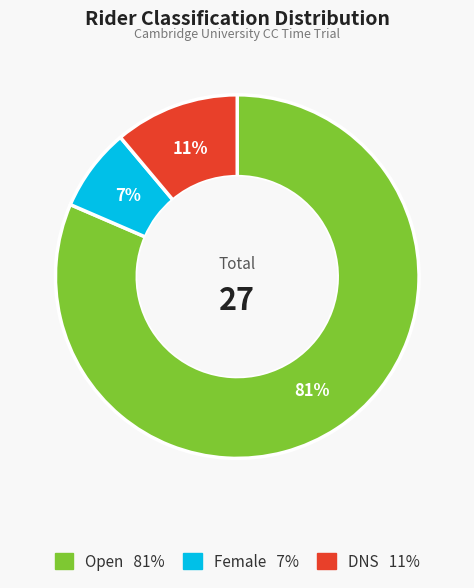

Which slice represents more than half of the pie?

Open